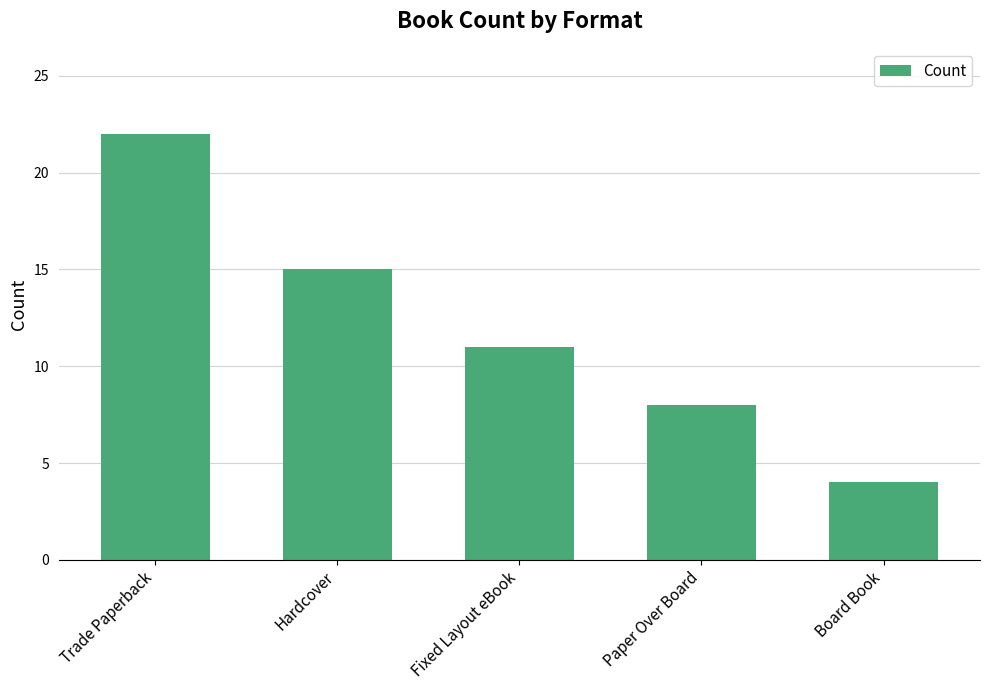

How many values are between 8 and 15?

3